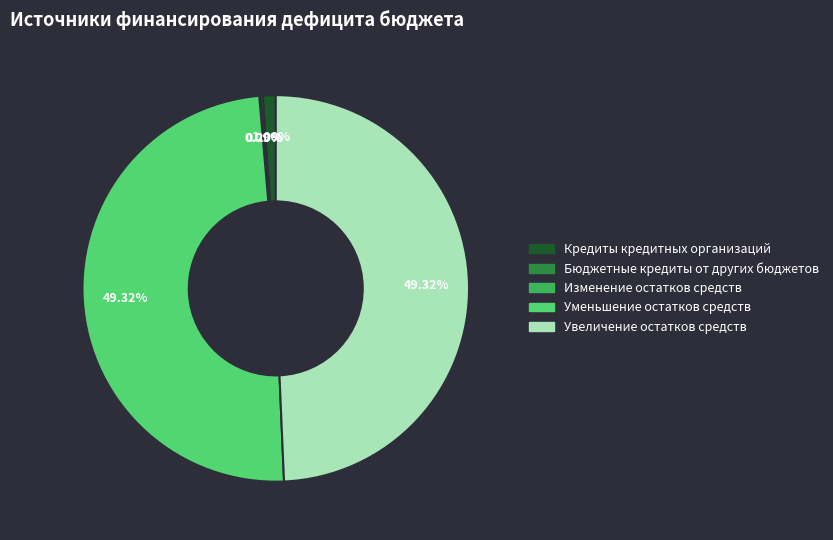

Does any single category account for the majority?

No